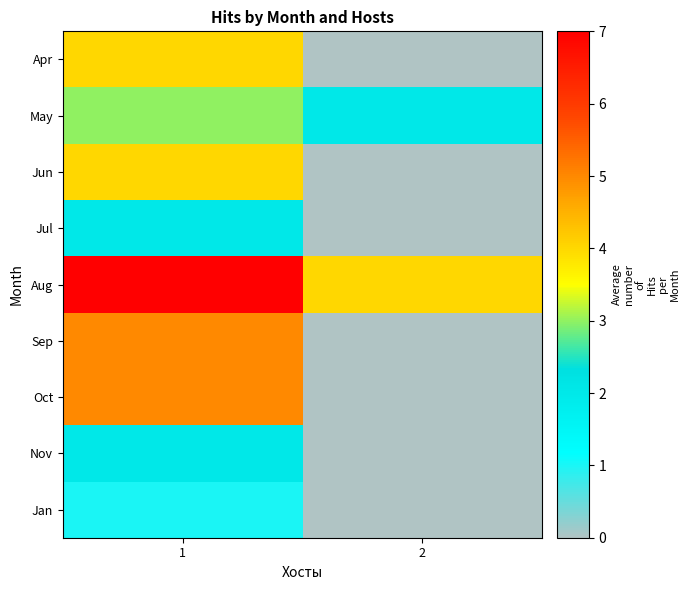

Read the Aug value at 2.

4